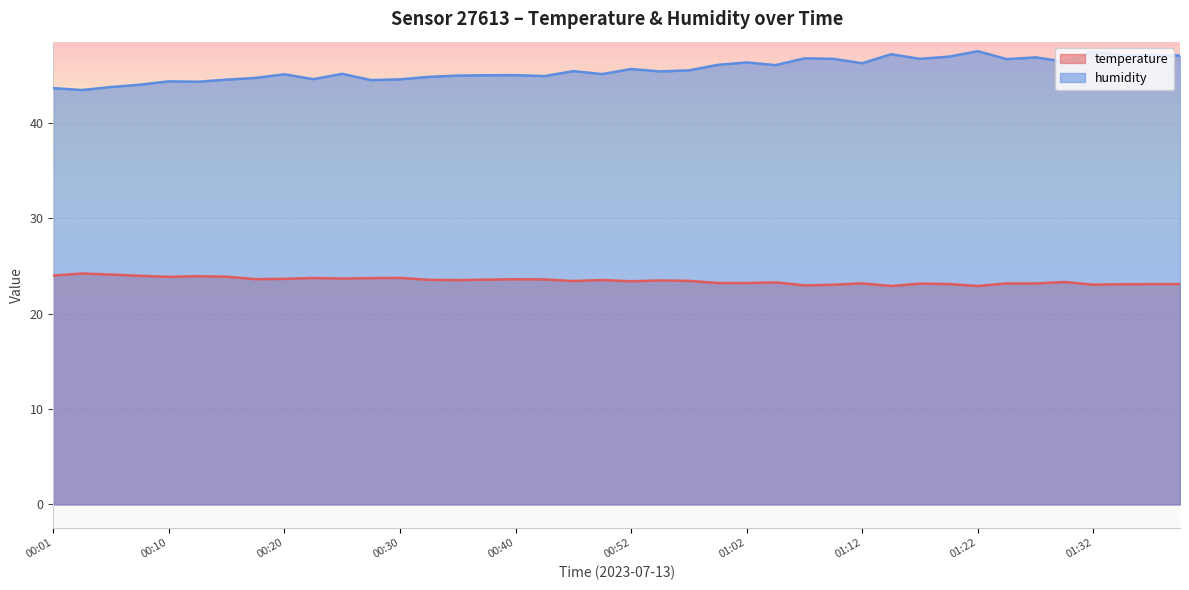

What are all the series names shown in the legend?

temperature, humidity